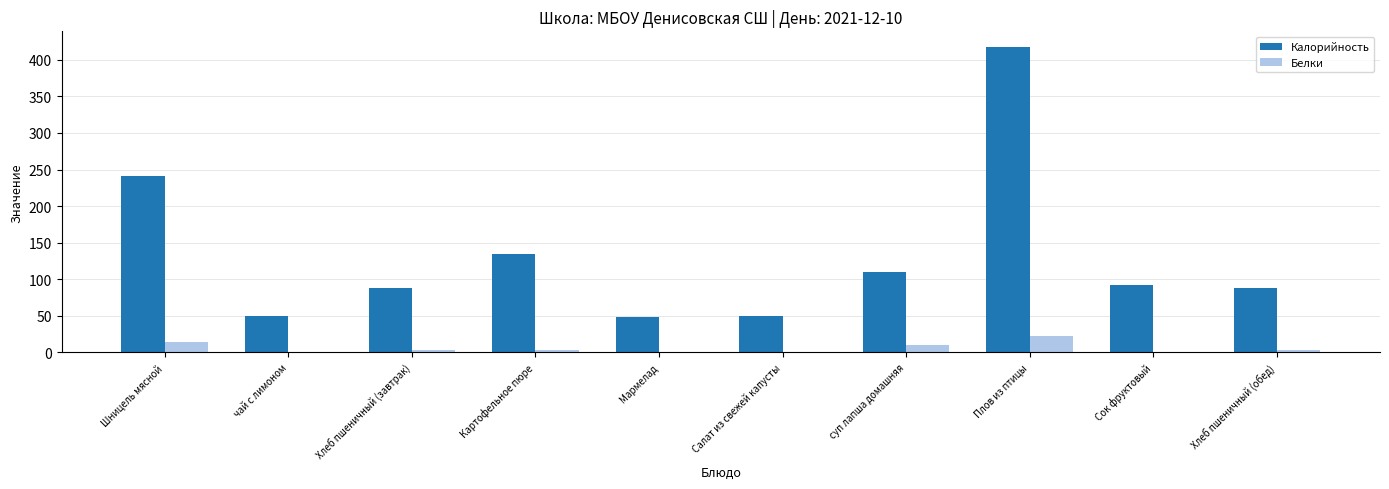

What is the sum of all Белки values?

58.6